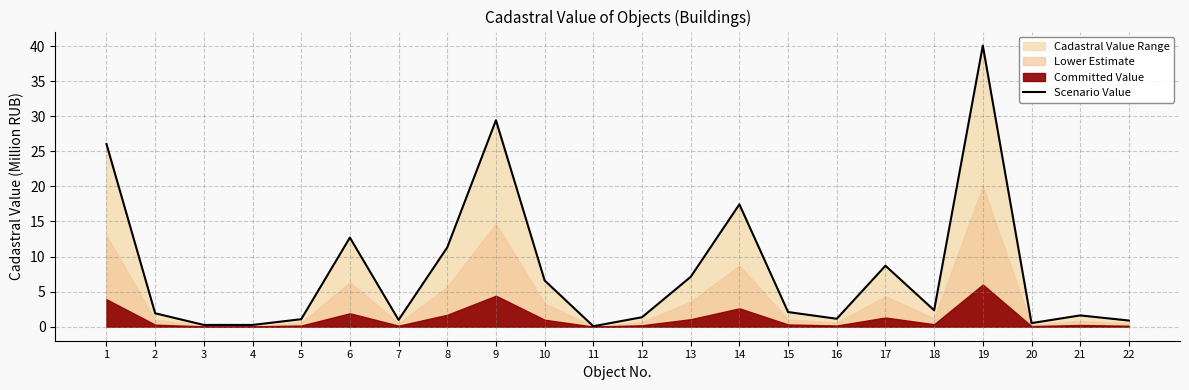

How many data points does each series have?

22